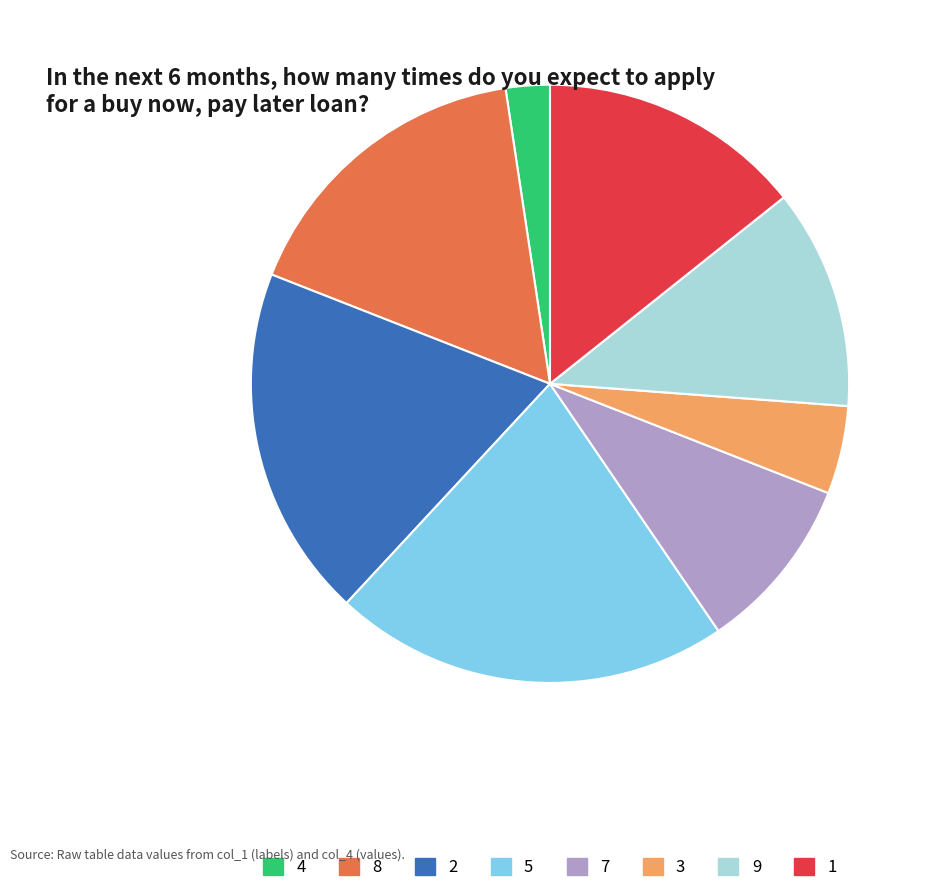

Does any single category account for the majority?

No